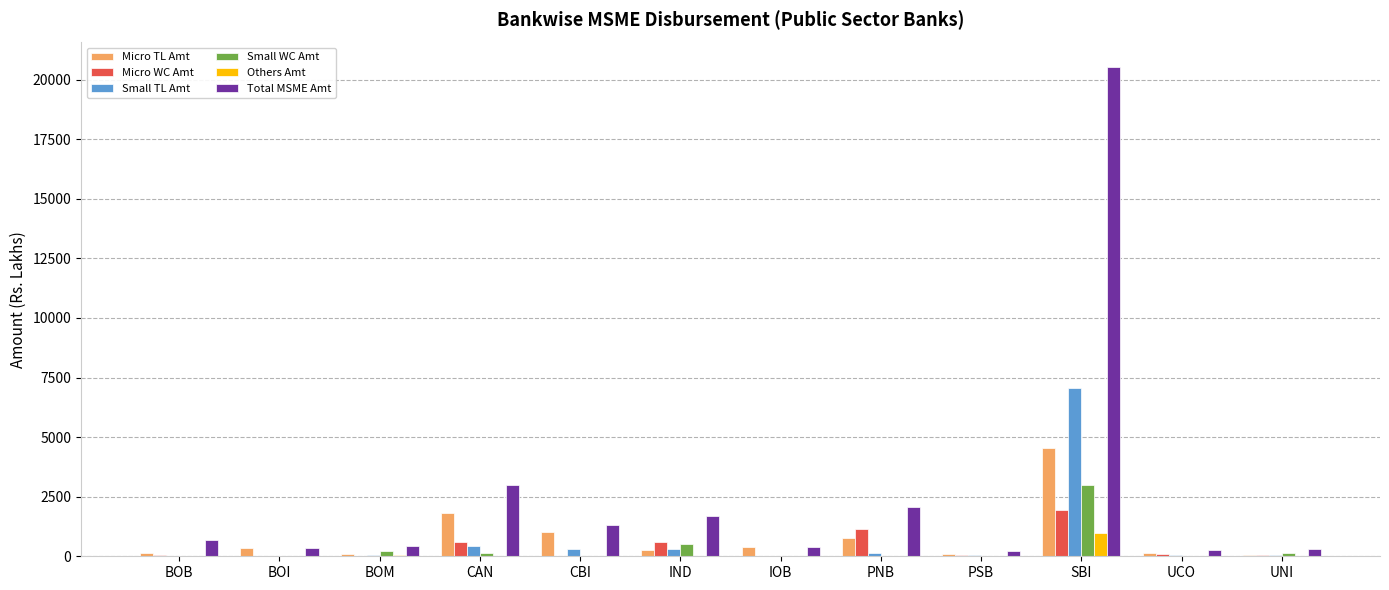

Which category has the highest value across all series?

SBI